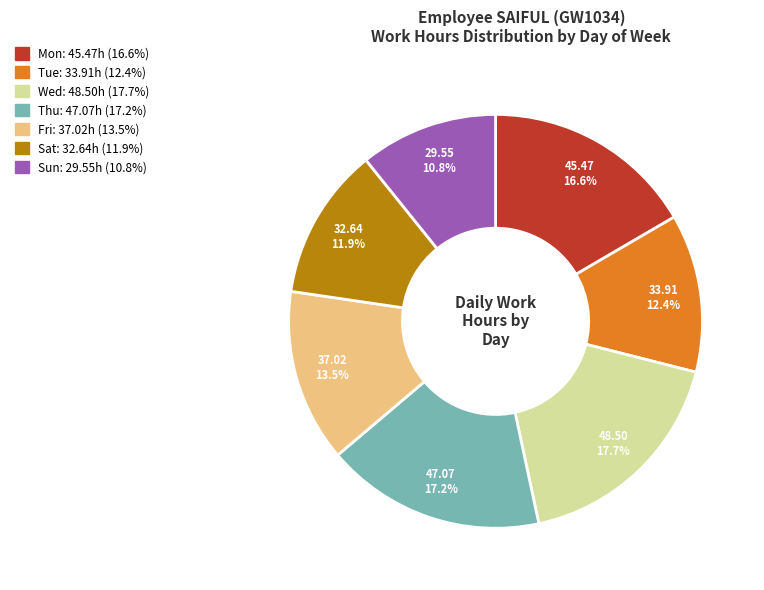

Is there any slice that represents more than half of the pie?

No